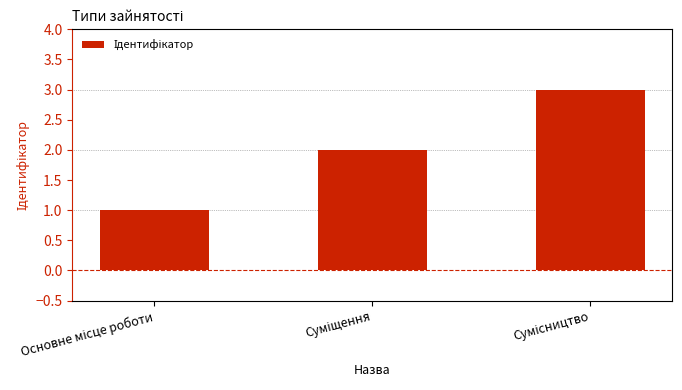

What is the sum of all values?

6